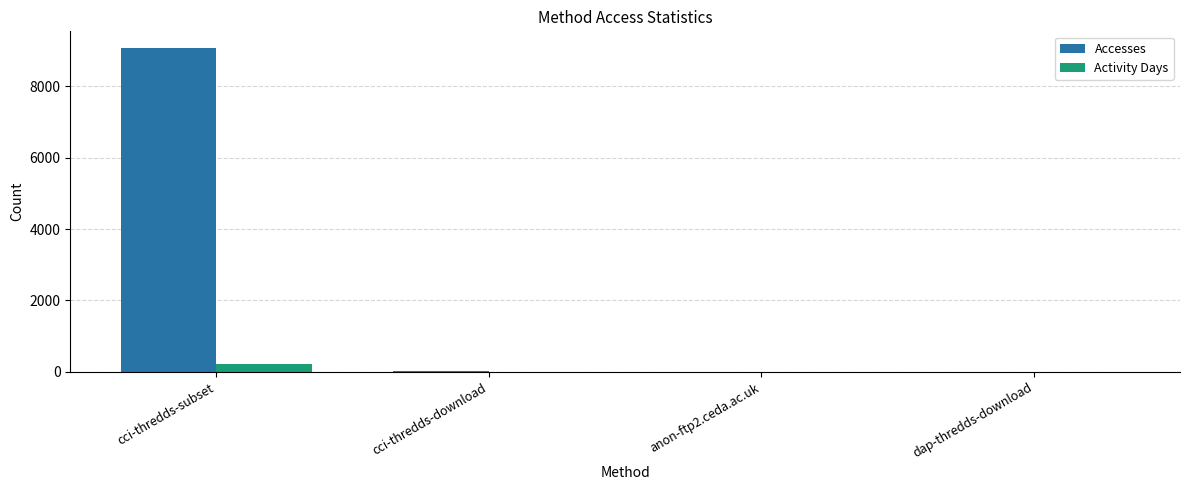

At which category does the chart reach its peak across all series?

cci-thredds-subset